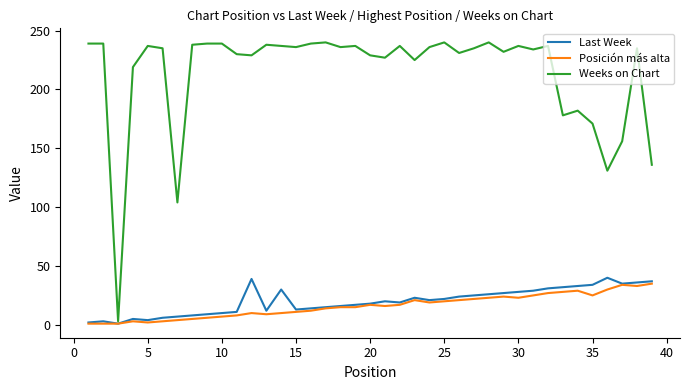

What is the greatest value displayed?

240